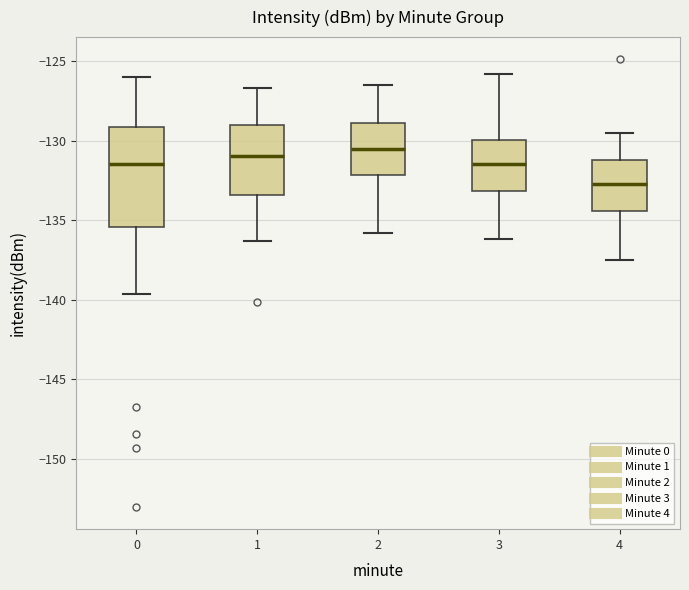

Which box is the tallest, from its lower edge to its upper edge?

0